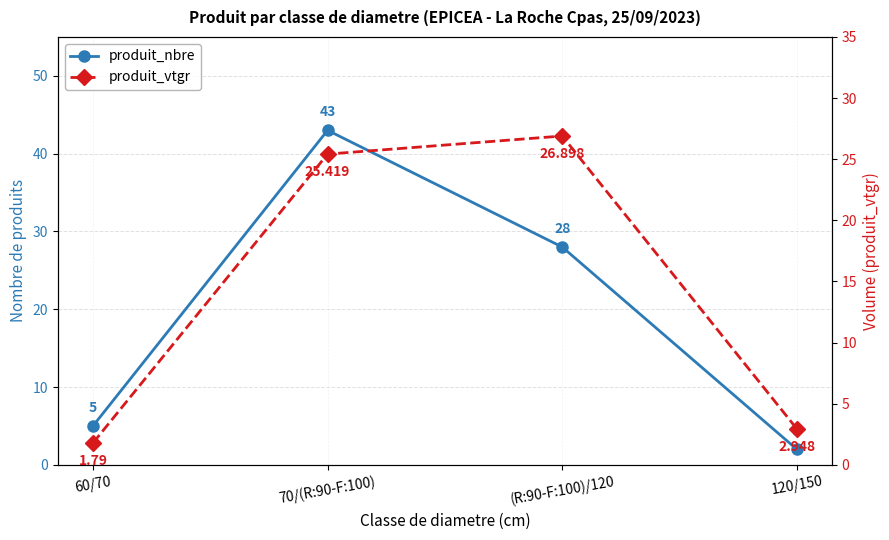

What is the value of the produit_nbre point at the 3rd from the left?

28.0